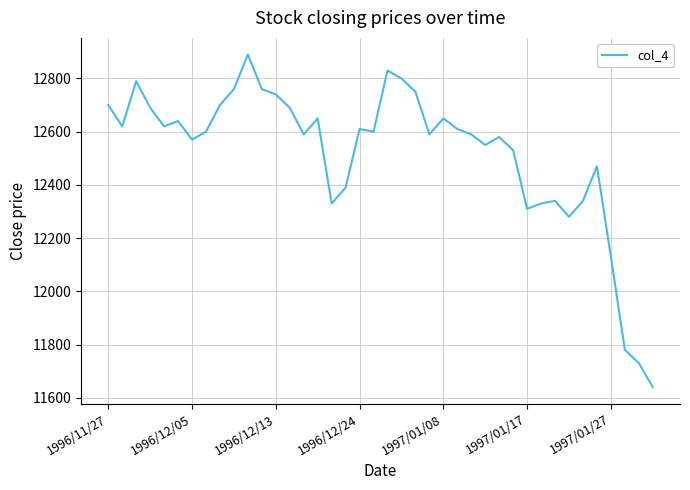

What is the smallest value displayed?

11640